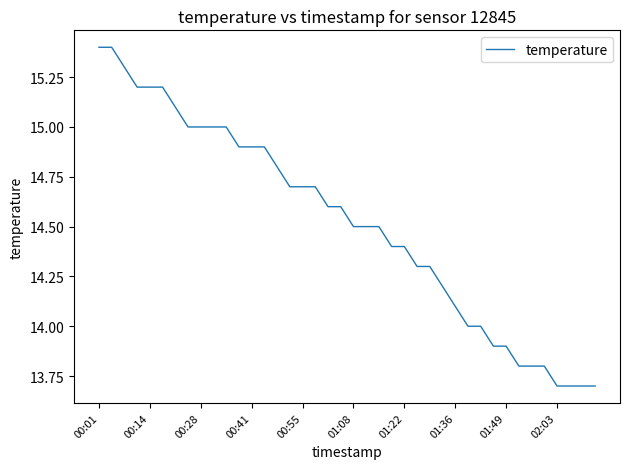

What is the minimum value shown in the chart?

13.7